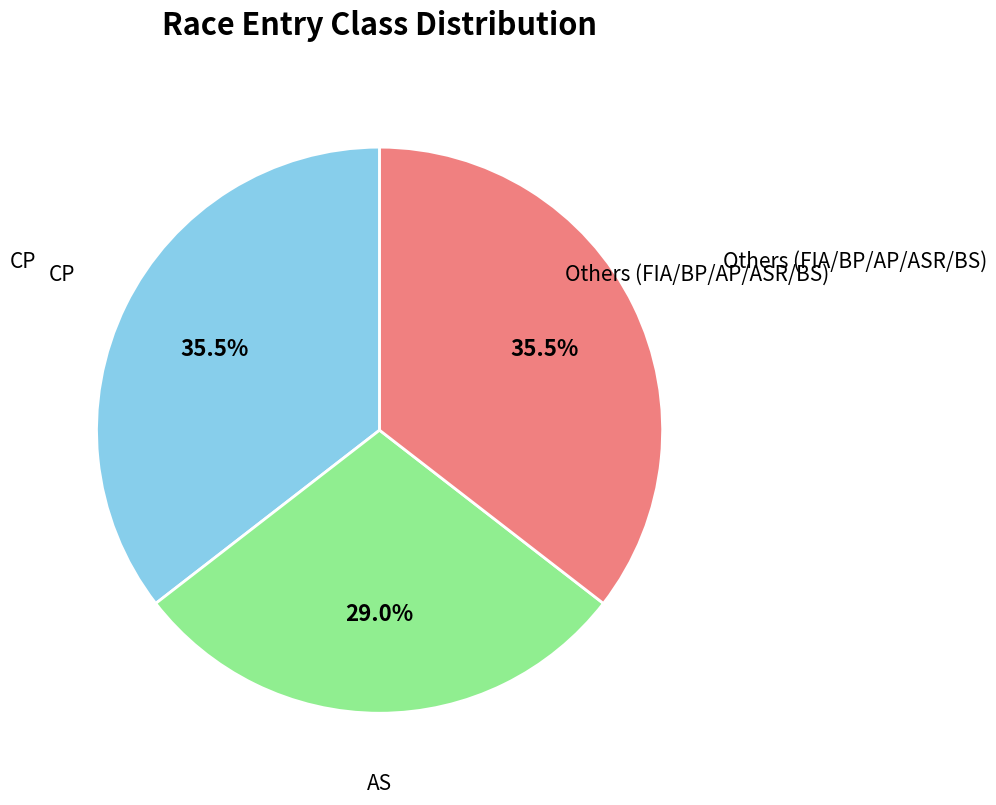

To the nearest percent, what is the difference between the largest and smallest slice percentages?

6%